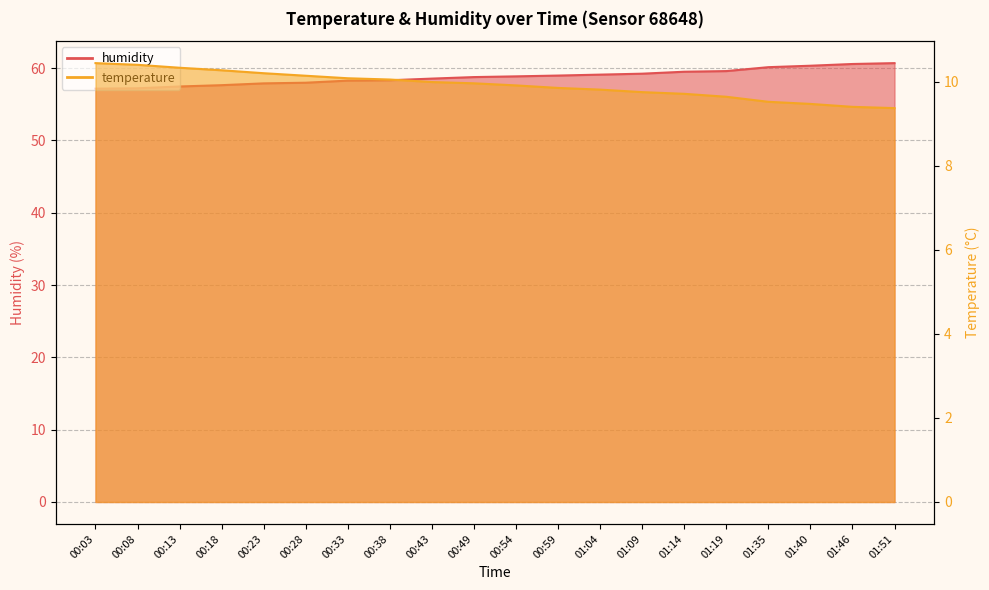

Rank the series by their average value, from lowest to highest.

temperature, humidity